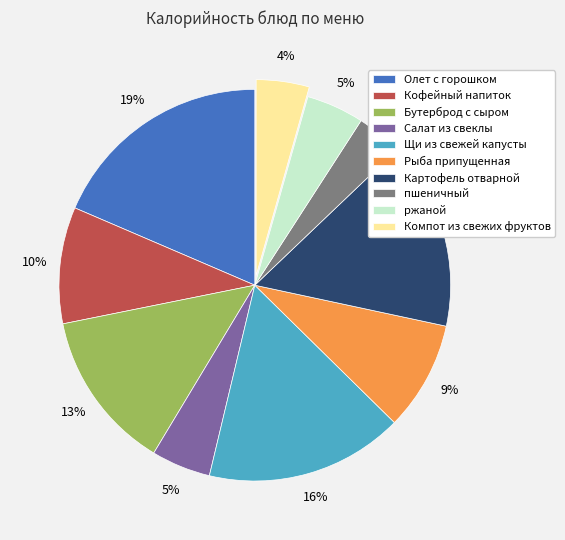

Combined, do Рыба припущенная and ржаной account for over 50%?

No